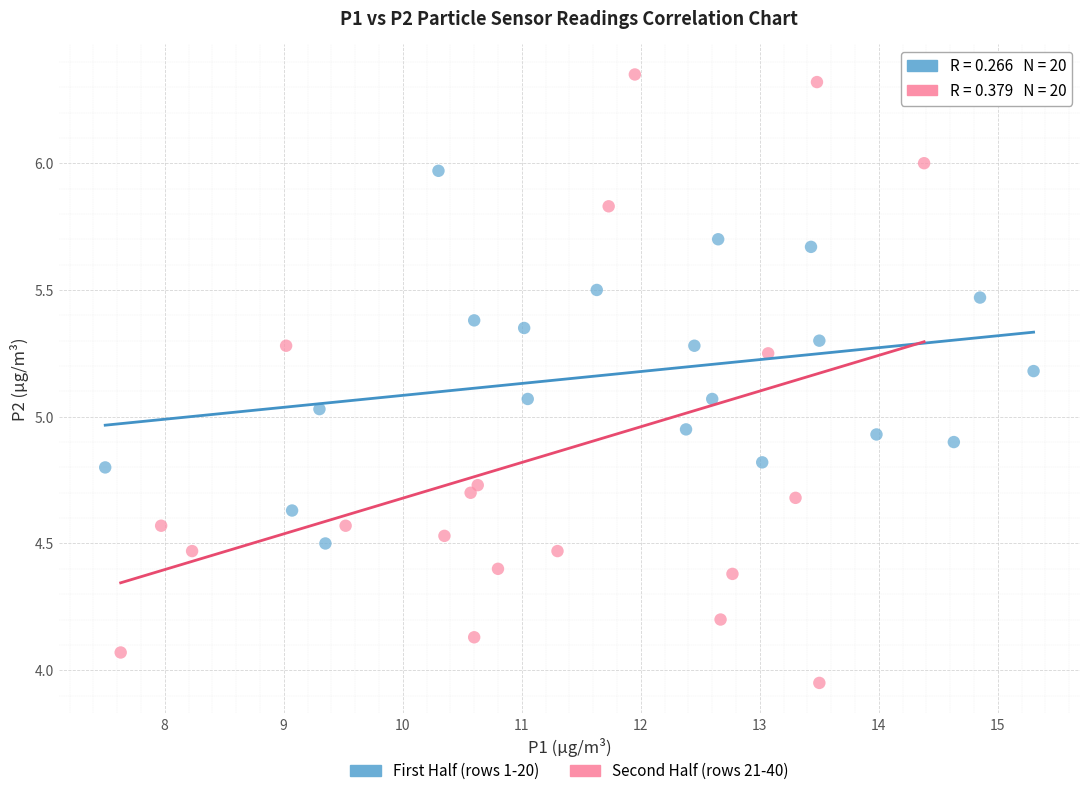

Which series contains the lowest Y value?

Second Half (rows 21-40)